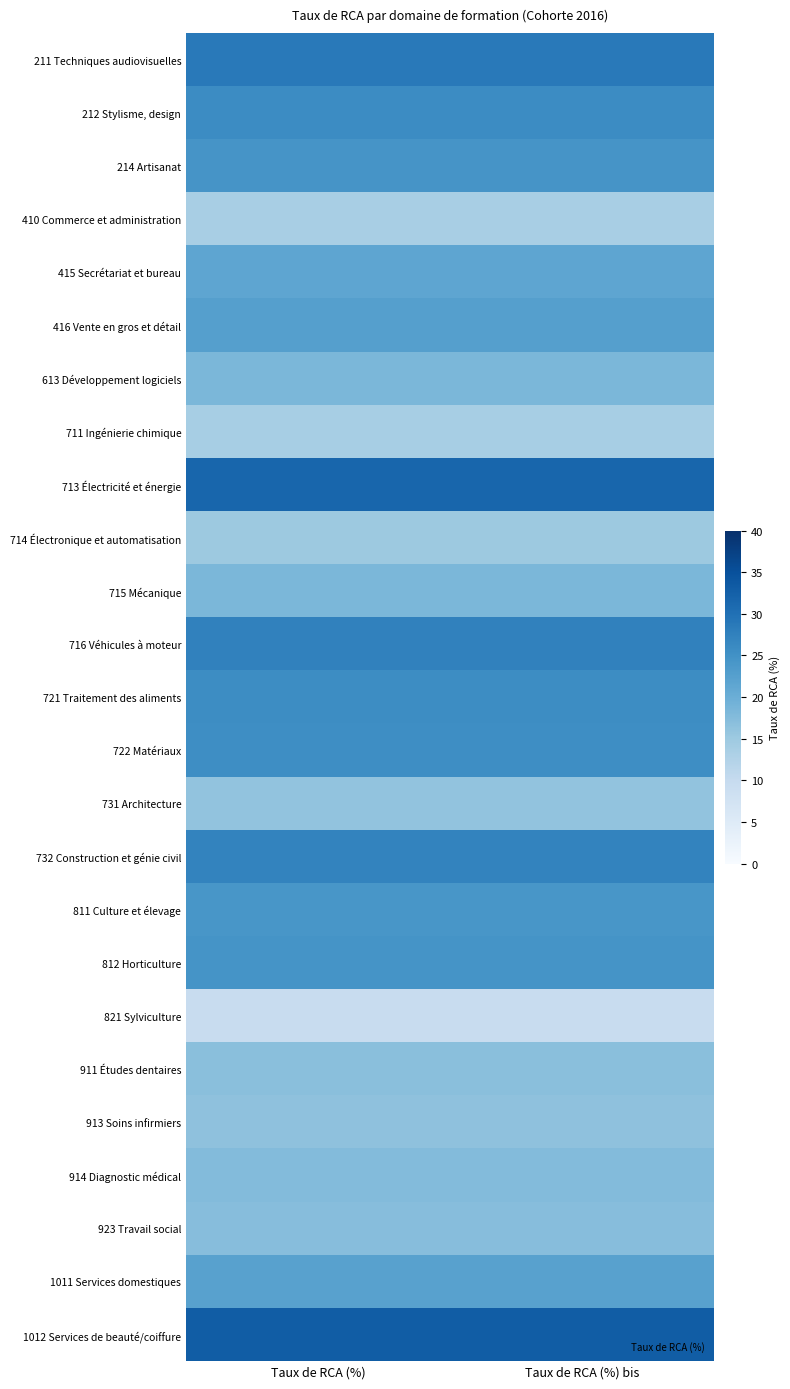

Rank the series by their maximum value, from highest to lowest.

1012 Services de beauté/coiffure, 713 Électricité et énergie, 211 Techniques audiovisuelles, 716 Véhicules à moteur, 732 Construction et génie civil, 212 Stylisme, design, 721 Traitement des aliments, 722 Matériaux, 812 Horticulture, 214 Artisanat, 811 Culture et élevage, 416 Vente en gros et détail, 1011 Services domestiques, 415 Secrétariat et bureau, 613 Développement logiciels, 715 Mécanique, 914 Diagnostic médical, 923 Travail social, 911 Études dentaires, 913 Soins infirmiers, 731 Architecture, 714 Électronique et automatisation, 711 Ingénierie chimique, 410 Commerce et administration, 821 Sylviculture